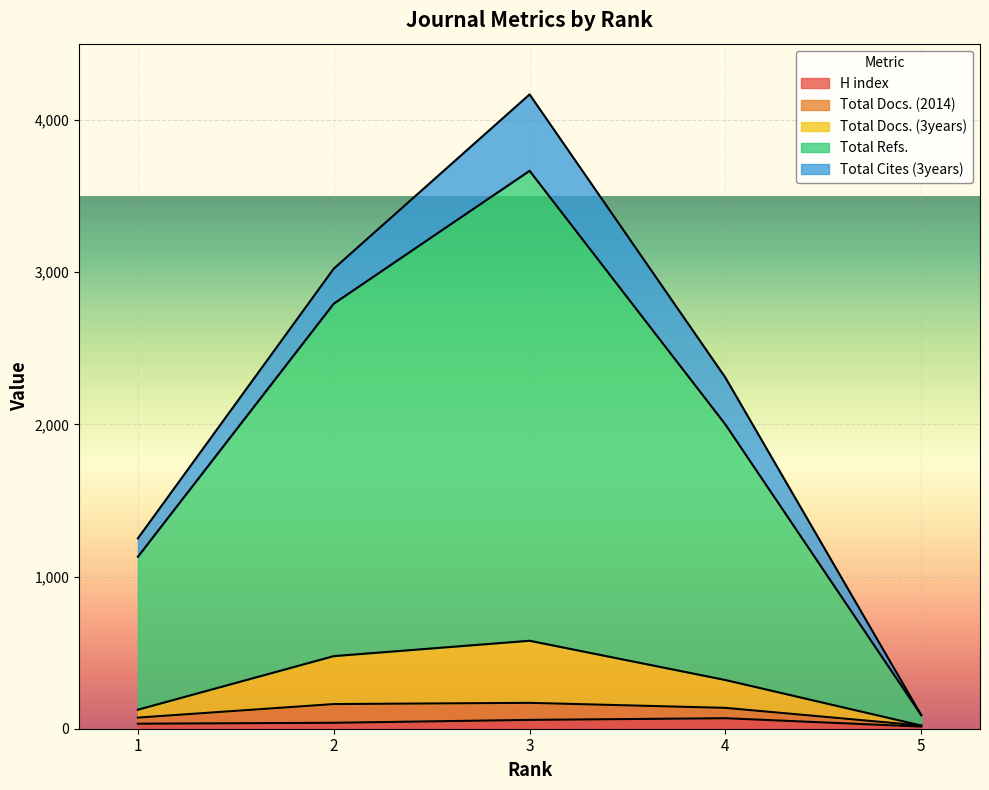

True or false: Total Docs. (3years) and H index cross at least once.

False